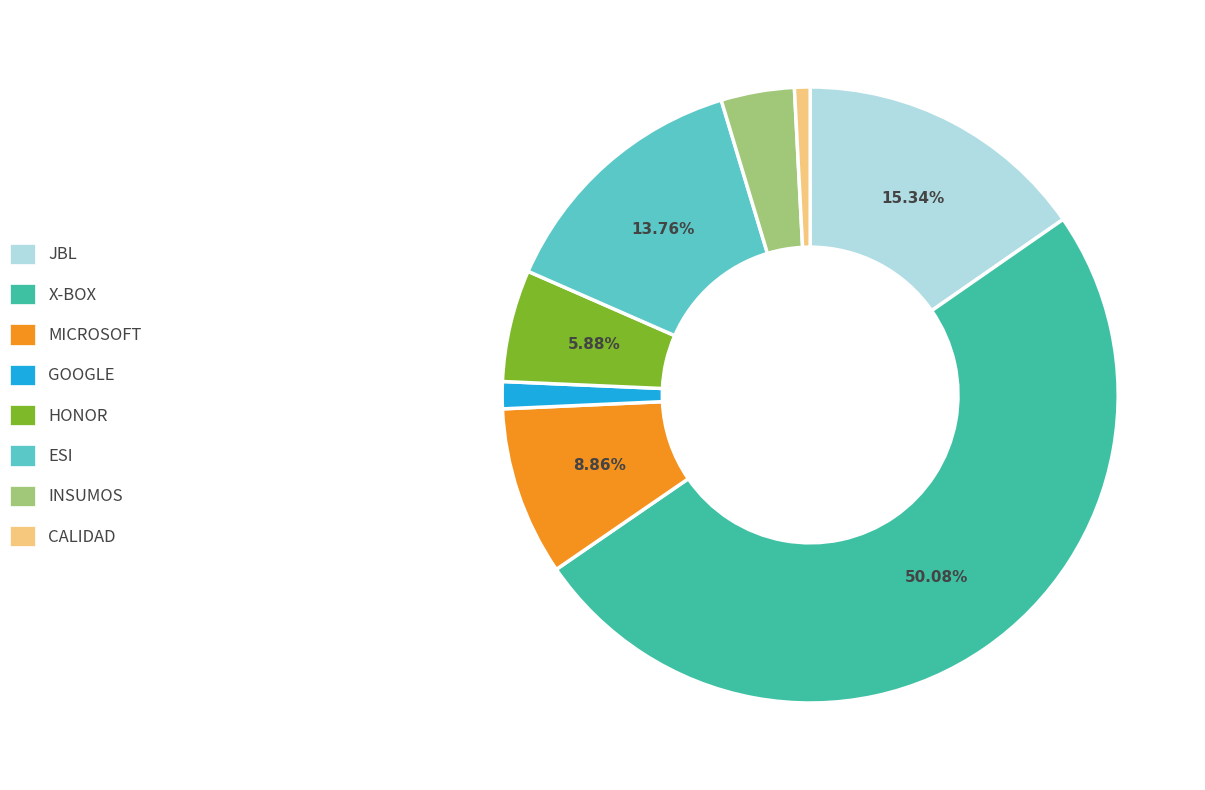

To the nearest percent, what is the difference between the INSUMOS and HONOR slice percentages?

2%